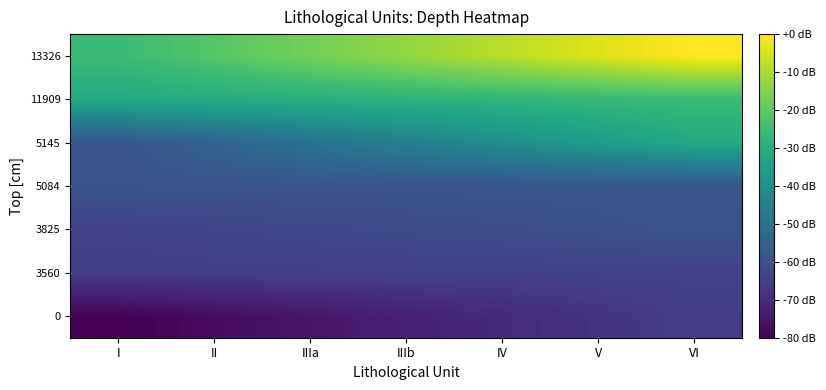

Rank the series by their maximum value, from highest to lowest.

13326, 11909, 5145, 5084, 3825, 3560, 0